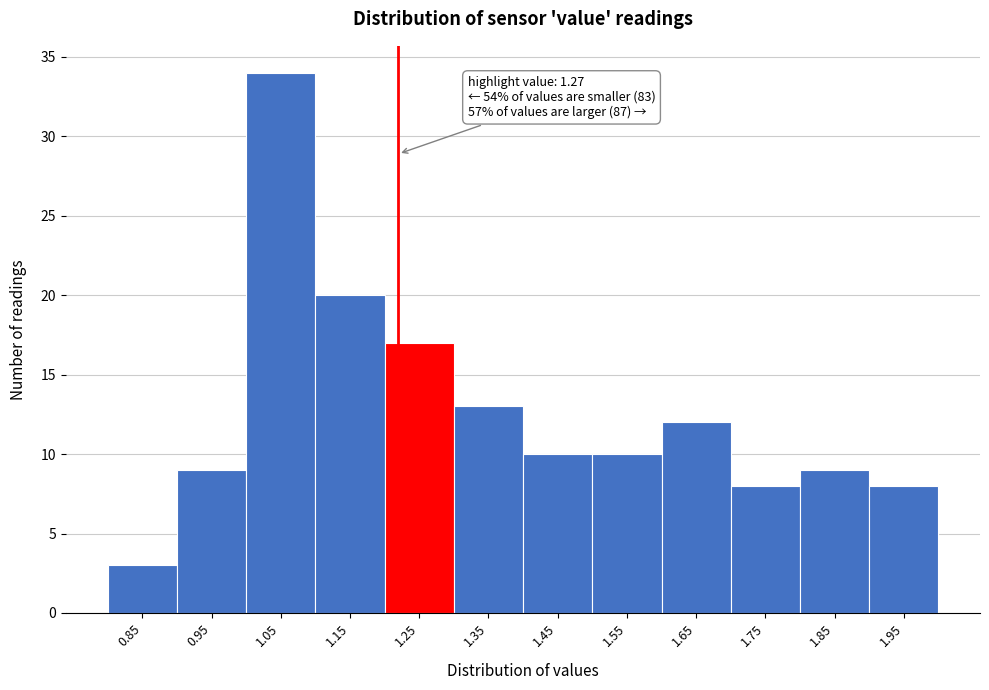

Reading left to right, extract all data points from this chart.

3	9	34	20	17	13	10	10	12	8	9	8